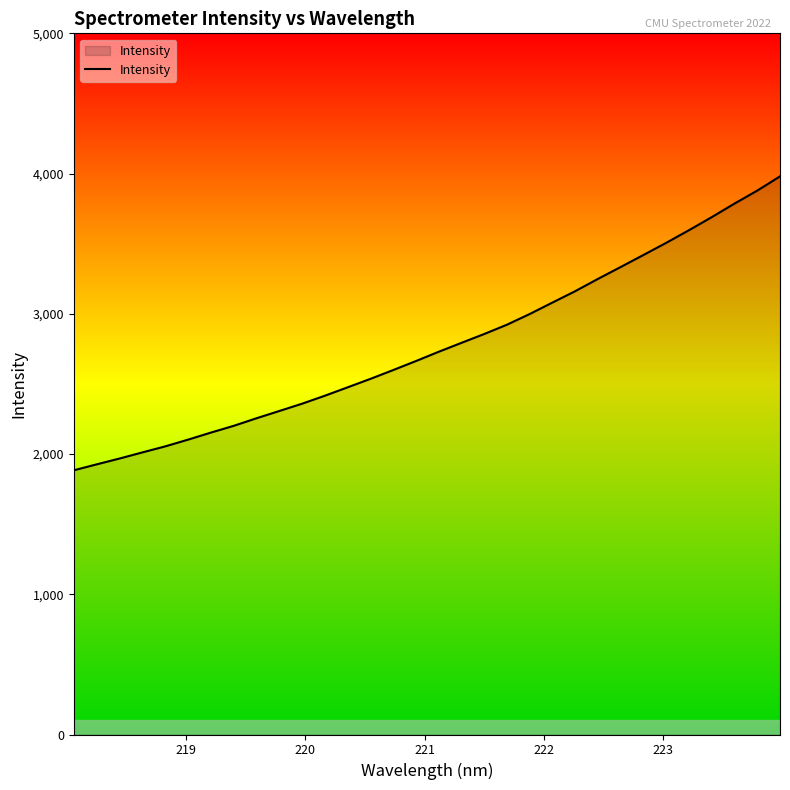

How many lines are shown in the chart?

1